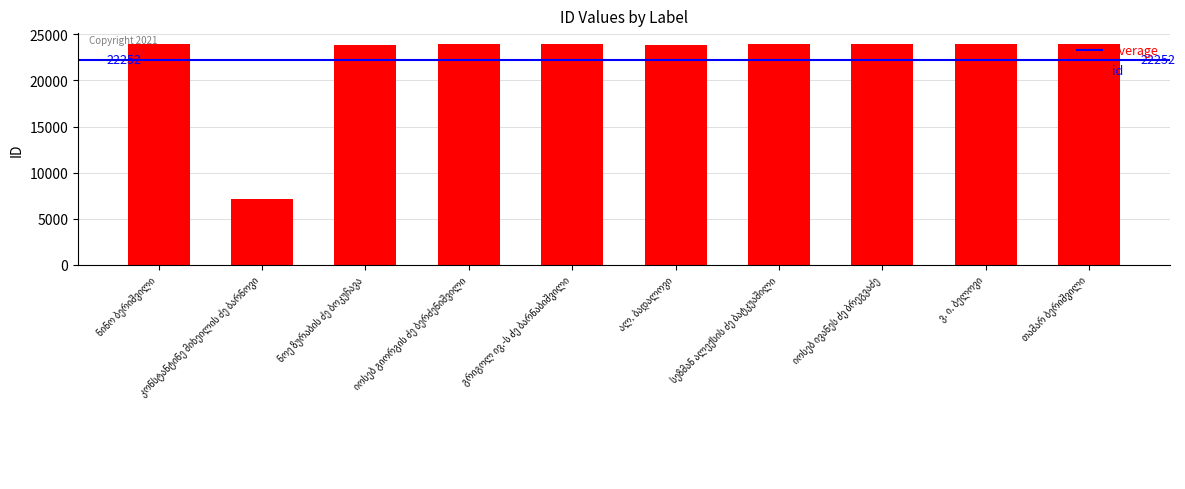

What is the average value?

22252